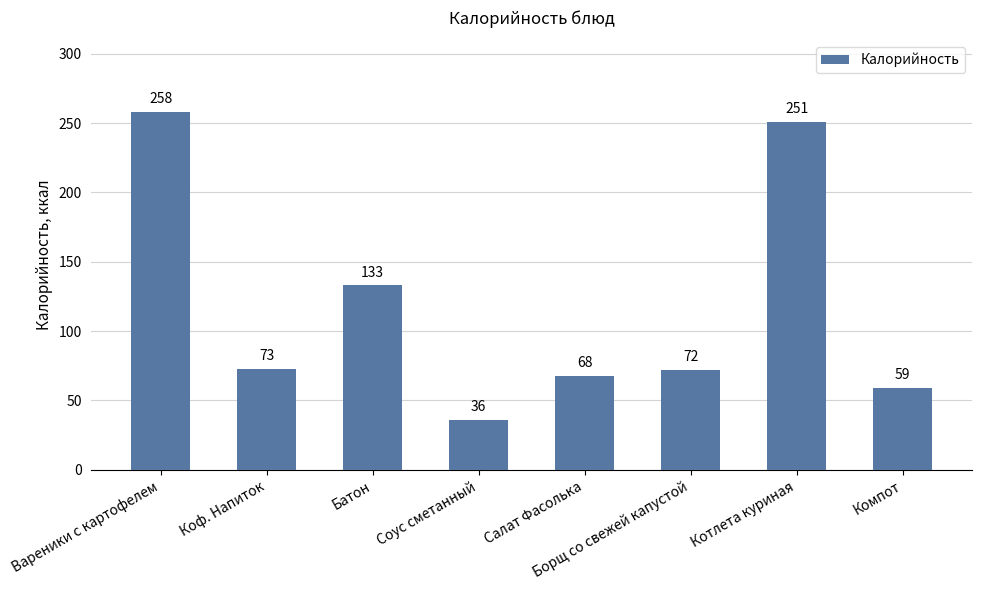

What is the difference between the second highest and second lowest values?

192